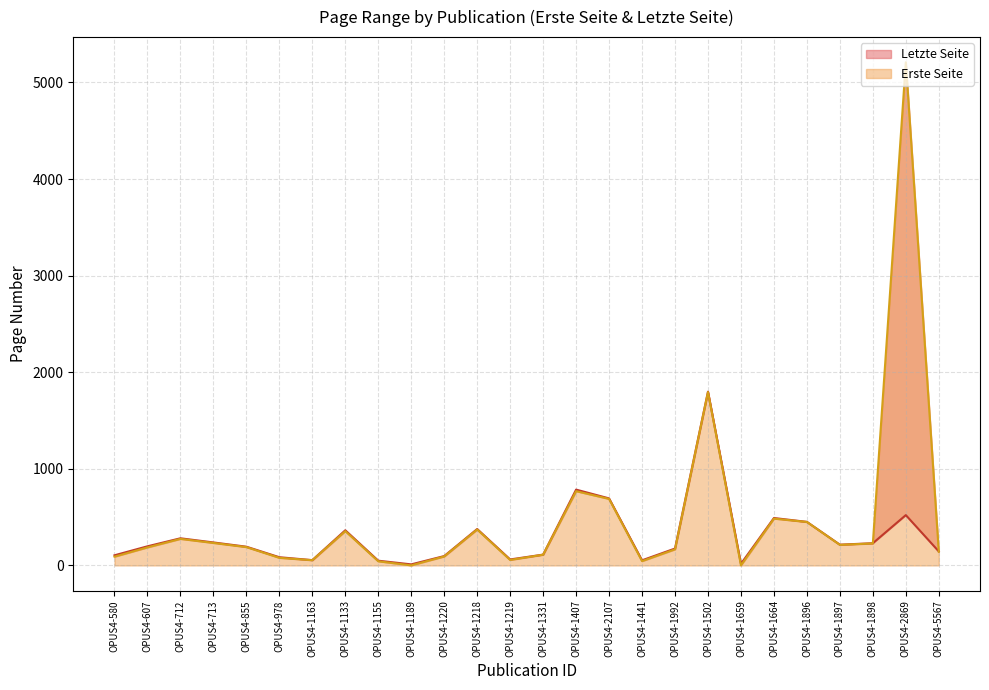

What is the greatest value displayed?

5209